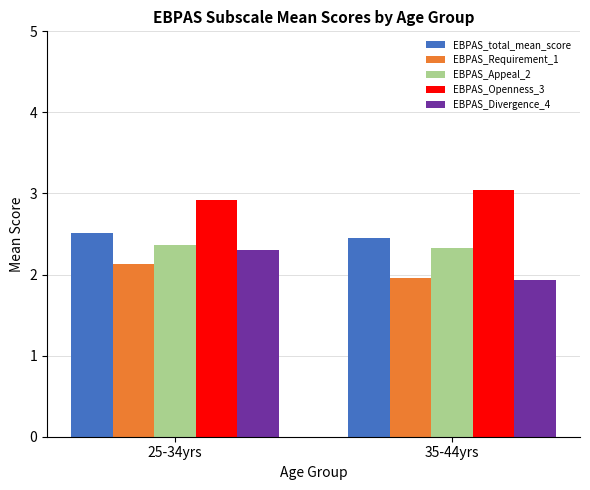

Rank the categories by EBPAS_Requirement_1 value from lowest to highest.

35-44yrs, 25-34yrs